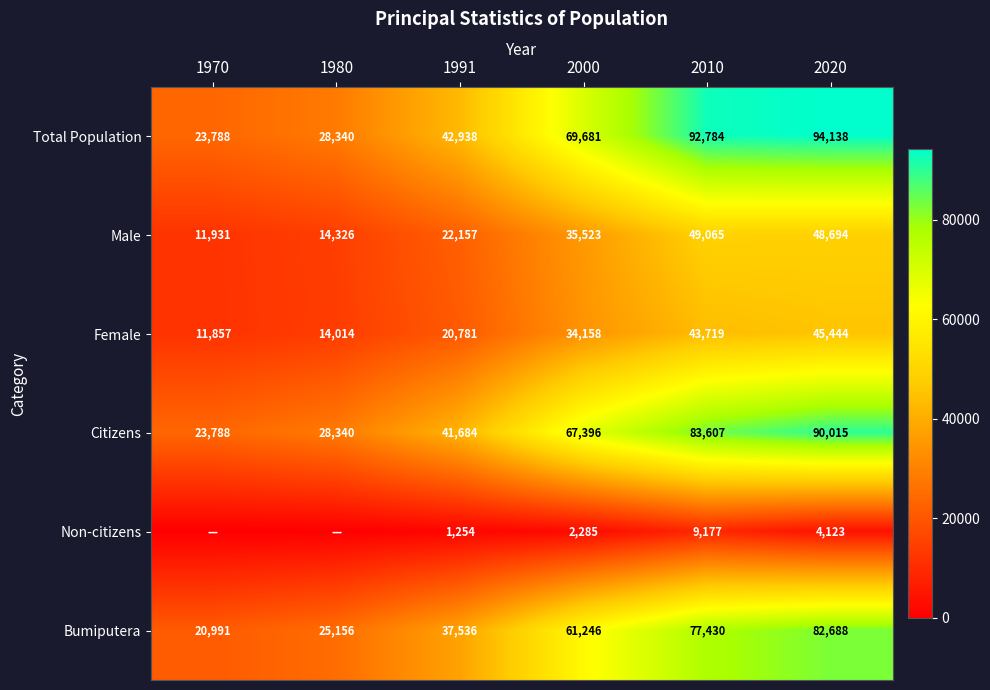

Which category has the highest value in the Female series?

2020